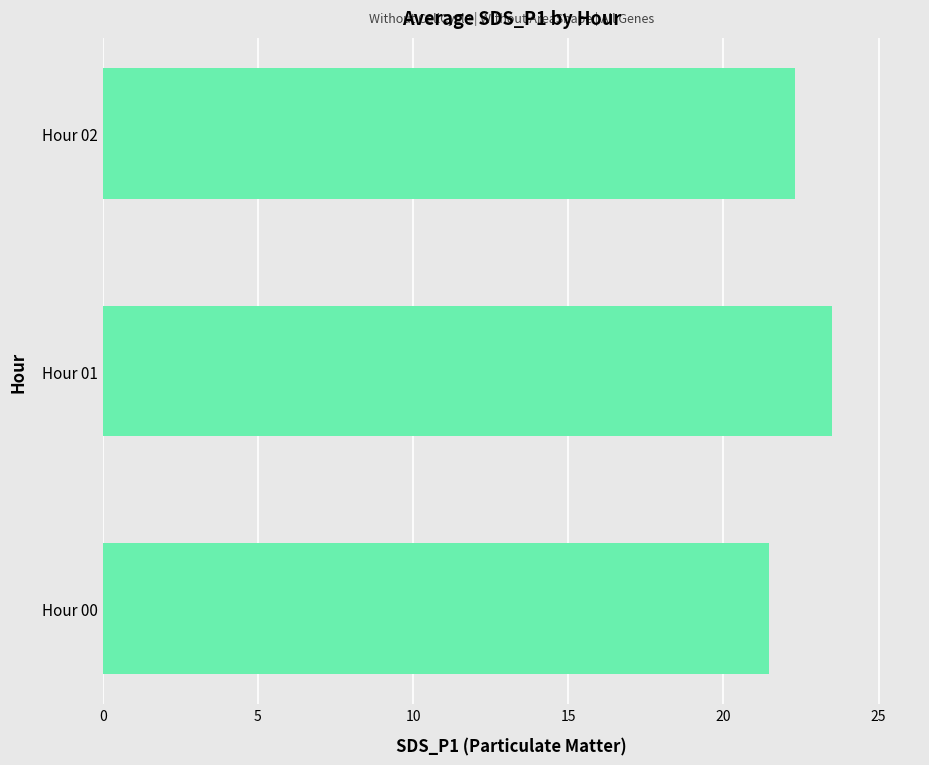

How many values are below 22?

1